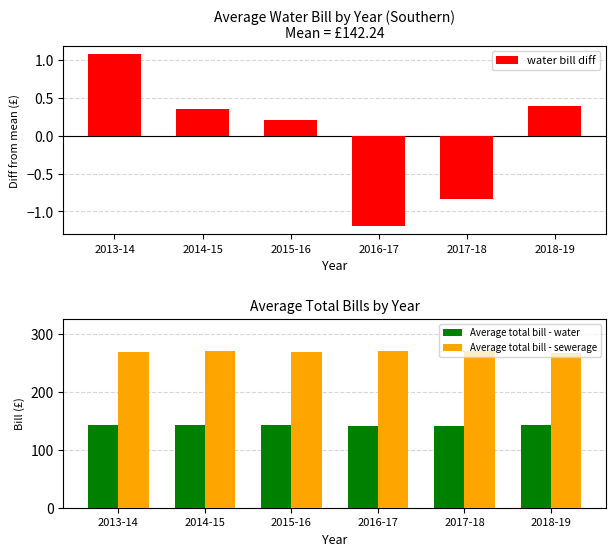

What is the greatest value displayed?

271.9